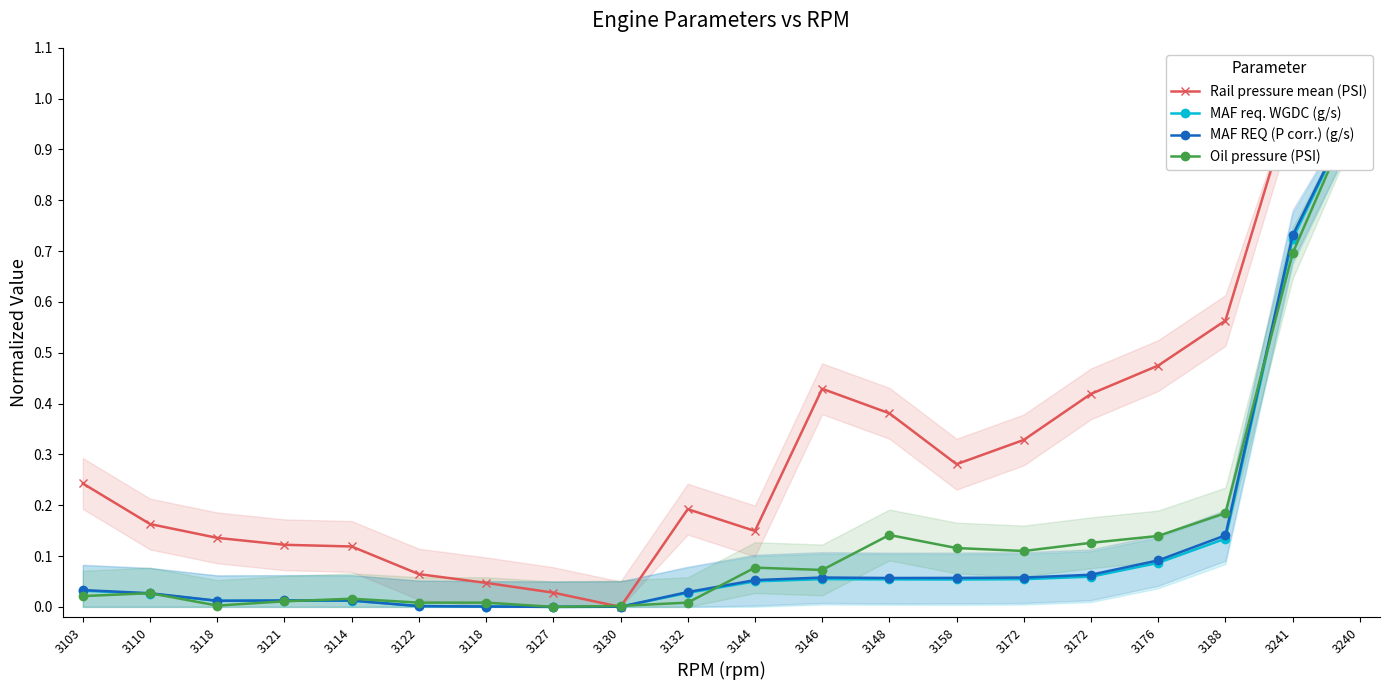

How many lines are shown in the chart?

4